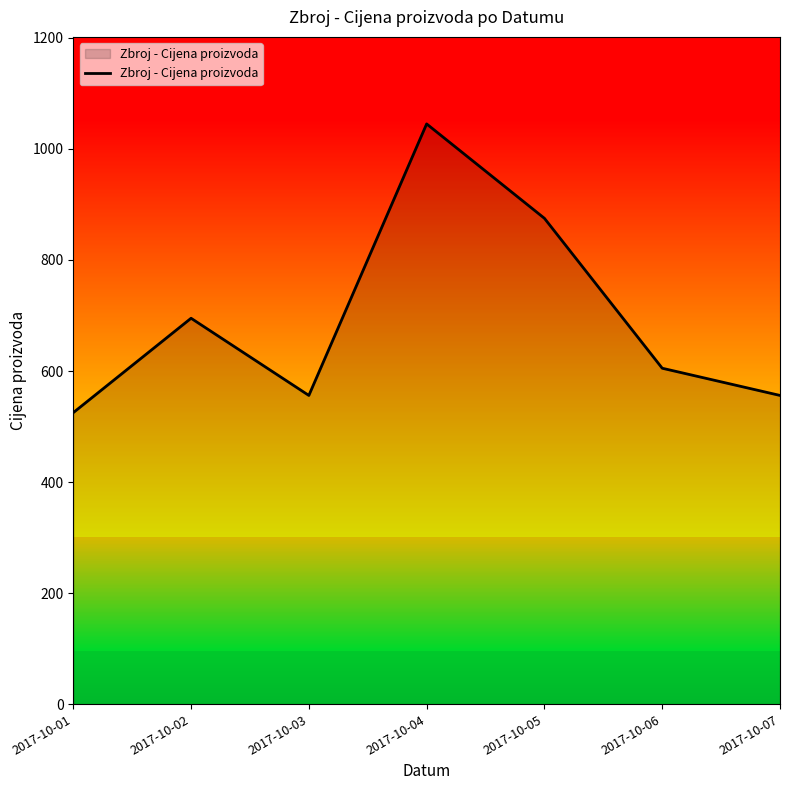

The value at 2017-10-05 is 875. True or false?

True